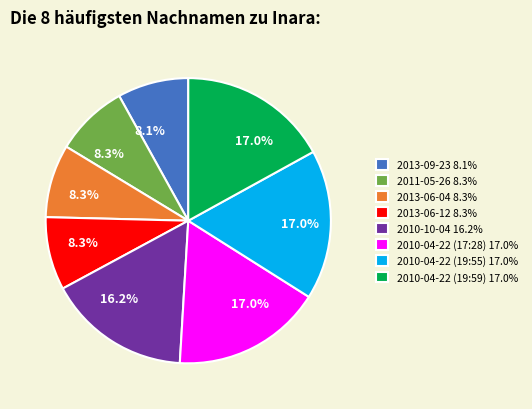

How many slices are in this pie chart?

8